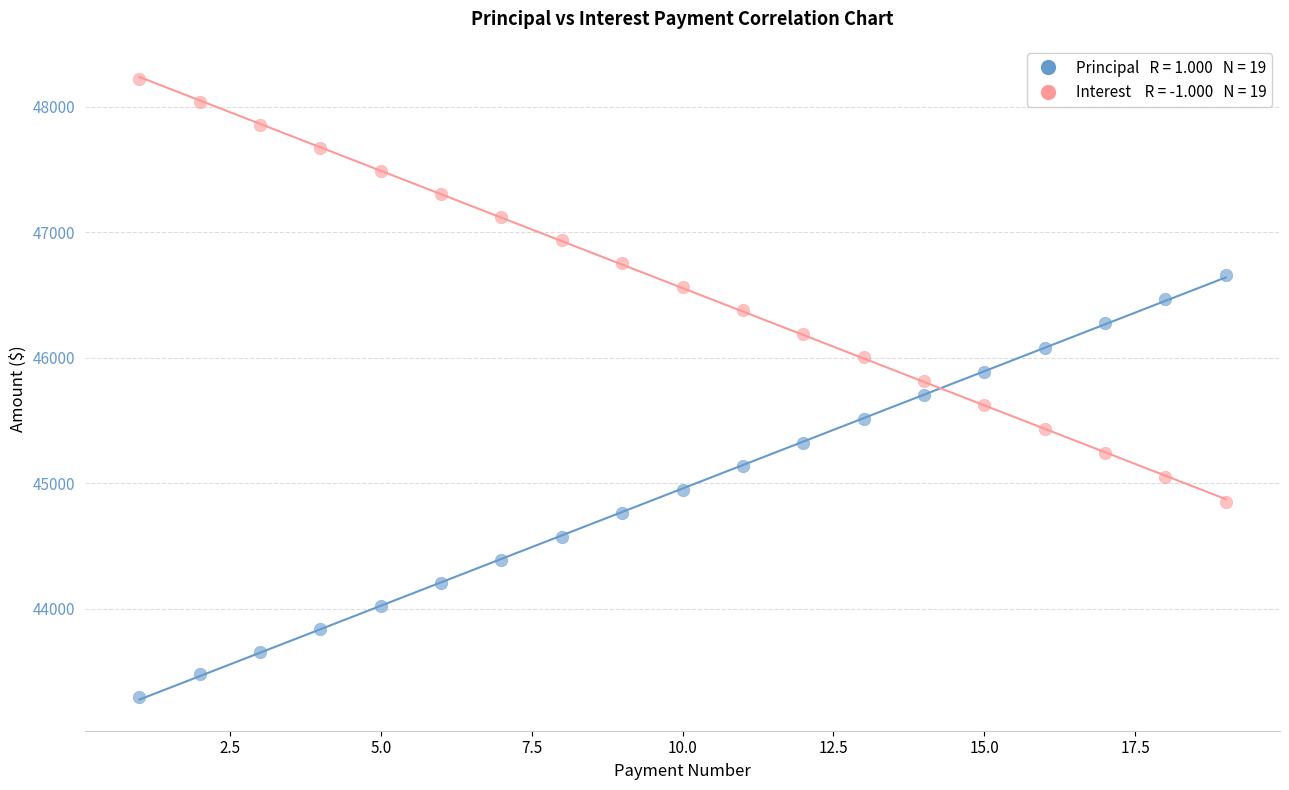

Across all data points, what is the range of Y values (max minus min)?

4923.0